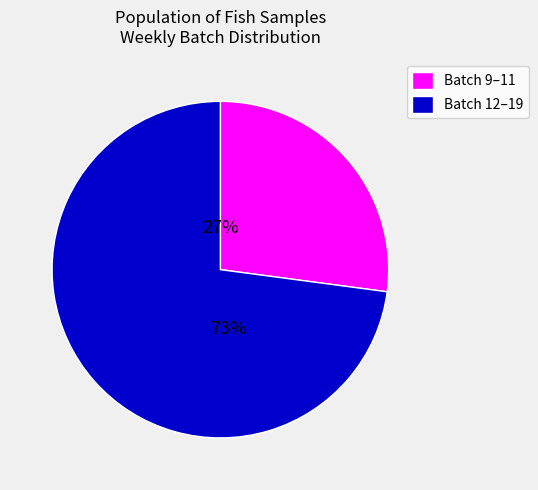

To the nearest percent, what is the difference between the largest and smallest slice percentages?

46%